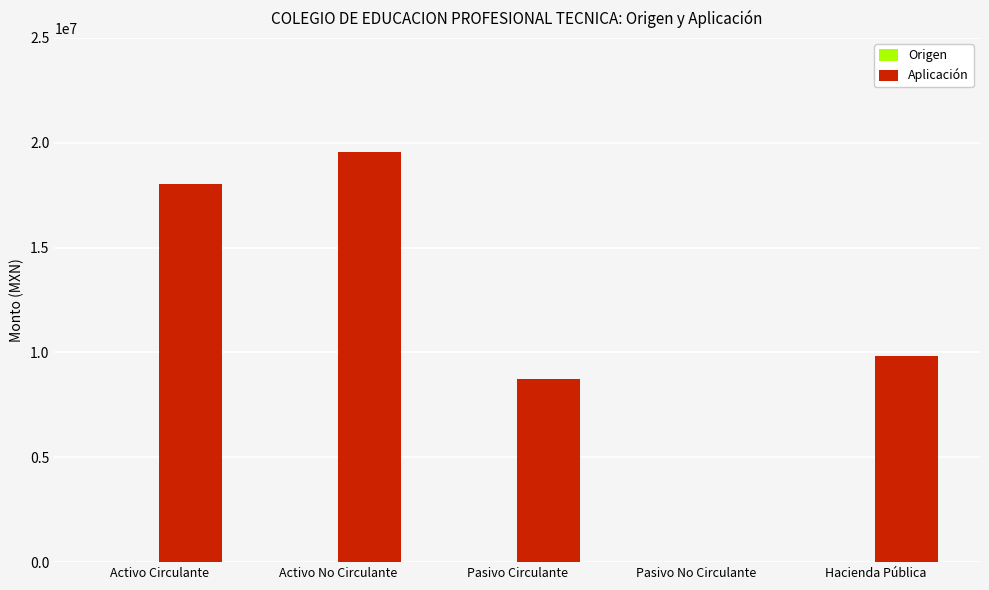

Which has a higher value, Activo No Circulante or Activo Circulante?

Activo No Circulante